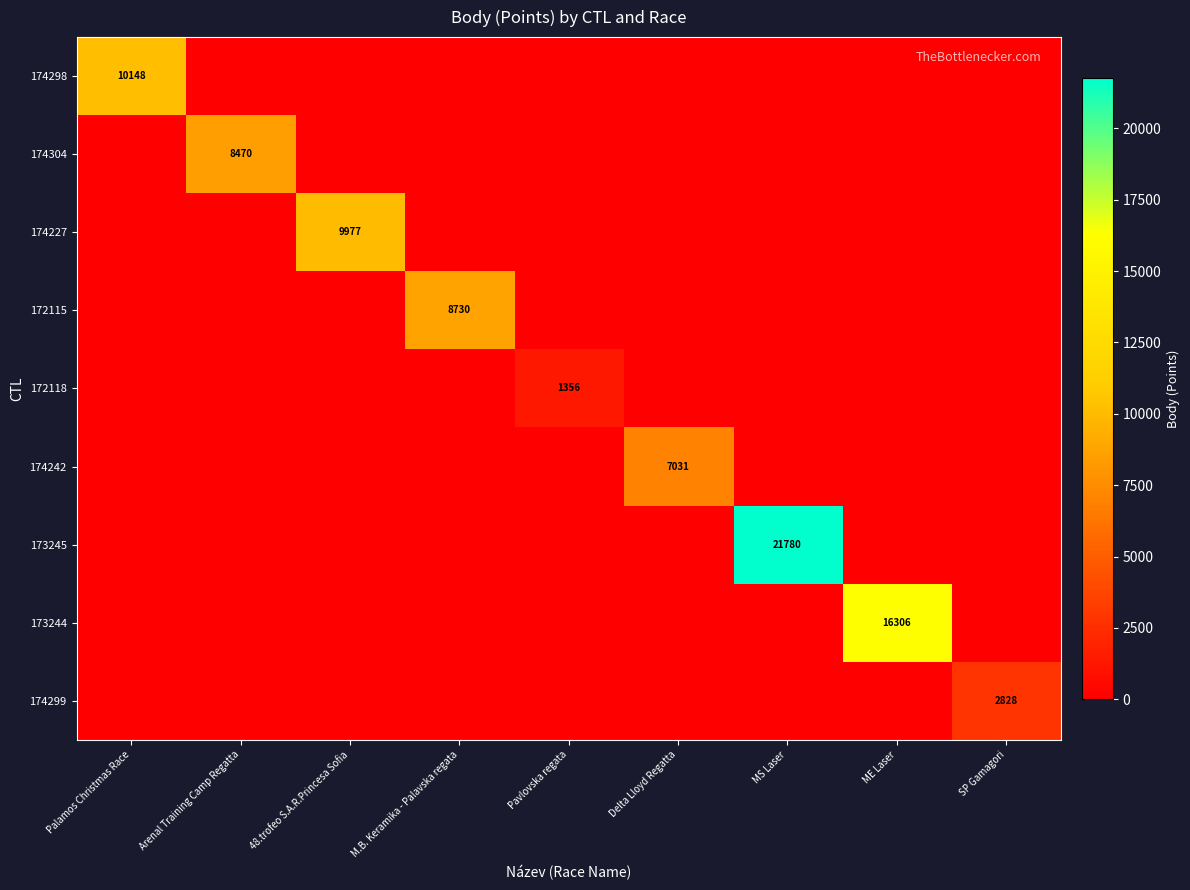

The 174304 series shows 14143 at Arenal Training Camp Regatta. True or false?

False